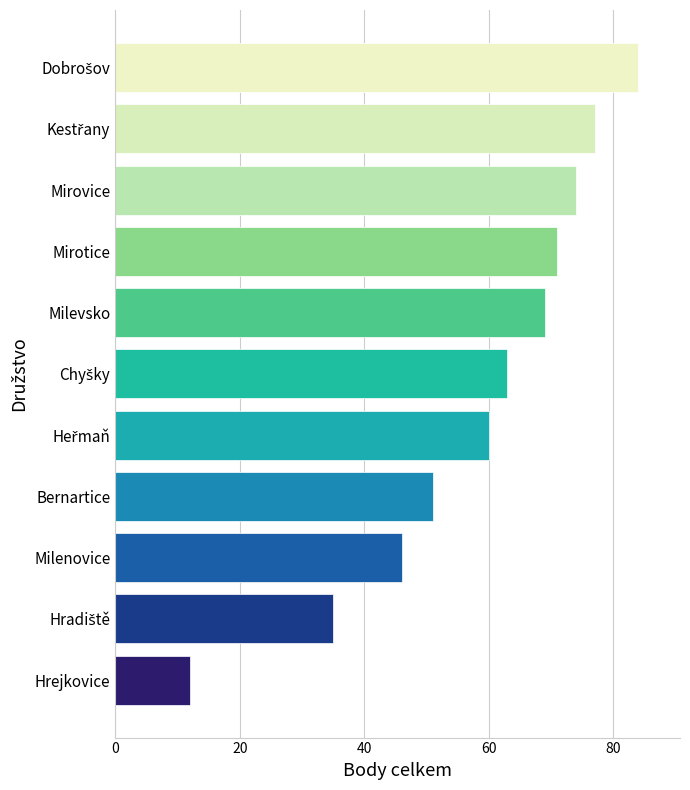

What is the ratio of the value at Milevsko to the value at Milenovice?

1.5